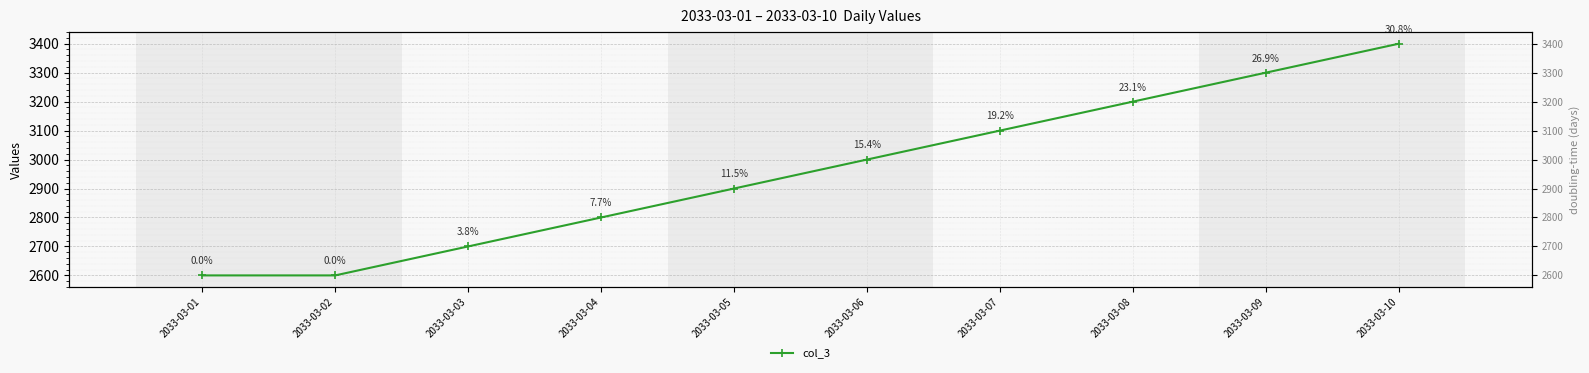

Reading left to right, transcribe all the data shown in this chart.

2033-03-01=2600	2033-03-02=2600	2033-03-03=2700	2033-03-04=2800	2033-03-05=2900	2033-03-06=3000	2033-03-07=3100	2033-03-08=3200	2033-03-09=3300	2033-03-10=3400